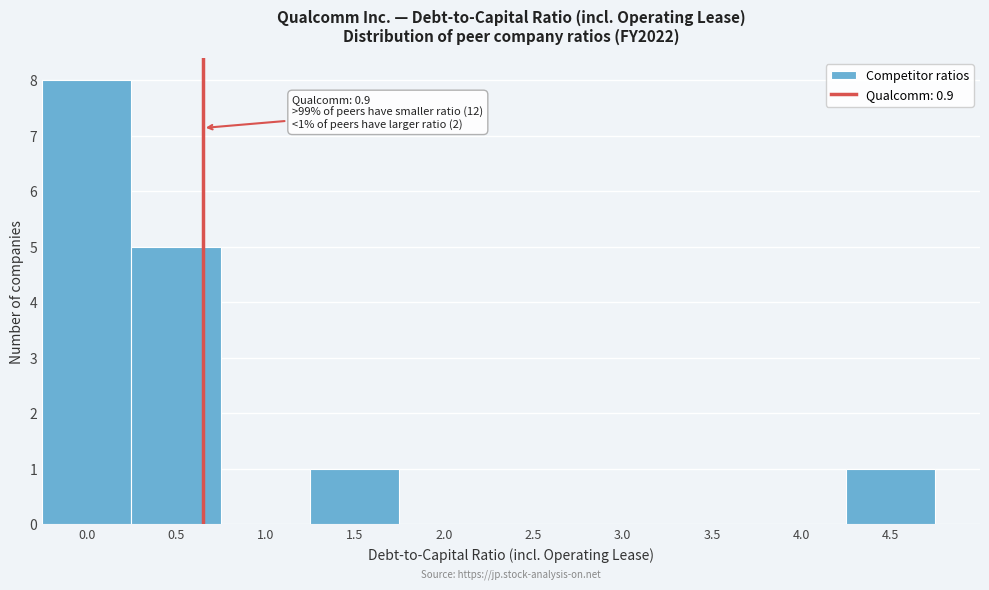

Reading right to left, extract all data points from this chart.

4.5=1	4.0=0	3.5=0	3.0=0	2.5=0	2.0=0	1.5=1	1.0=0	0.5=5	0.0=8